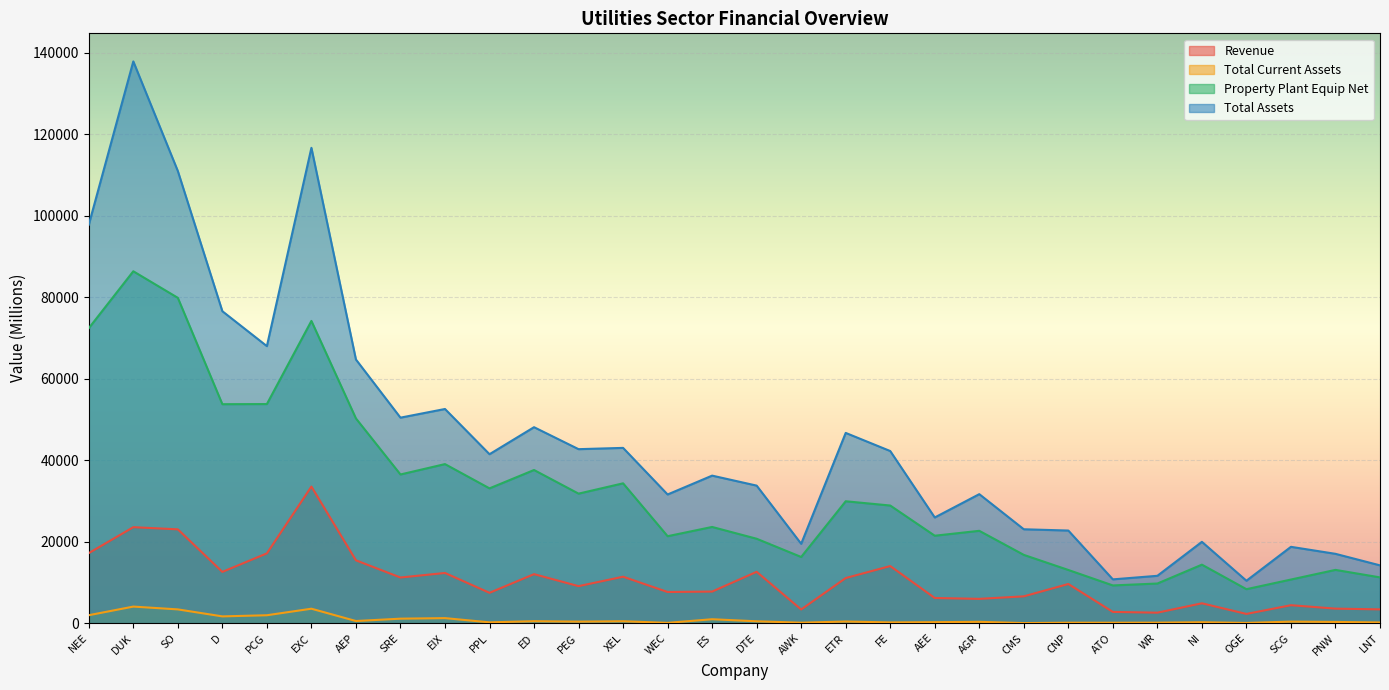

List the series in order of their peak value, highest first.

Total Assets, Property Plant Equip Net, Revenue, Total Current Assets